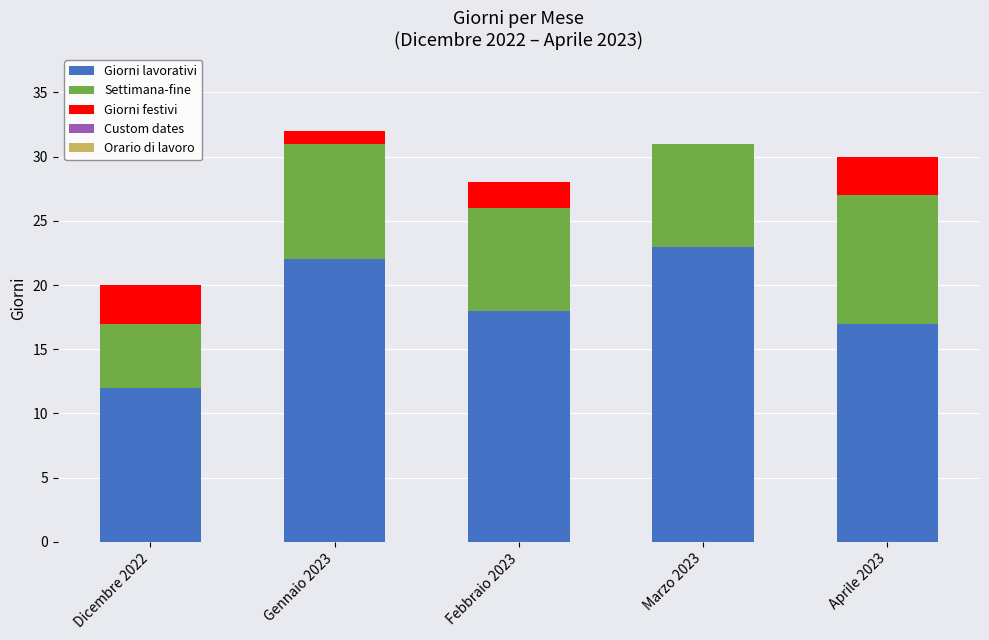

At which label does Giorni lavorativi first exceed 18?

Gennaio 2023